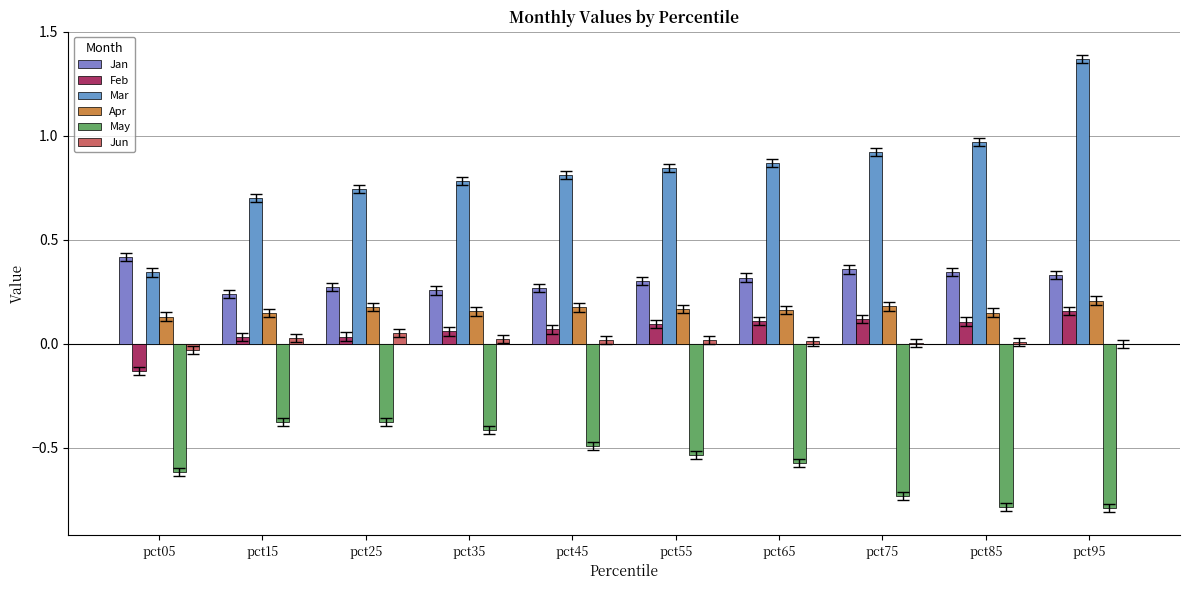

What are all the series names shown in the legend?

Jan, Feb, Mar, Apr, May, Jun